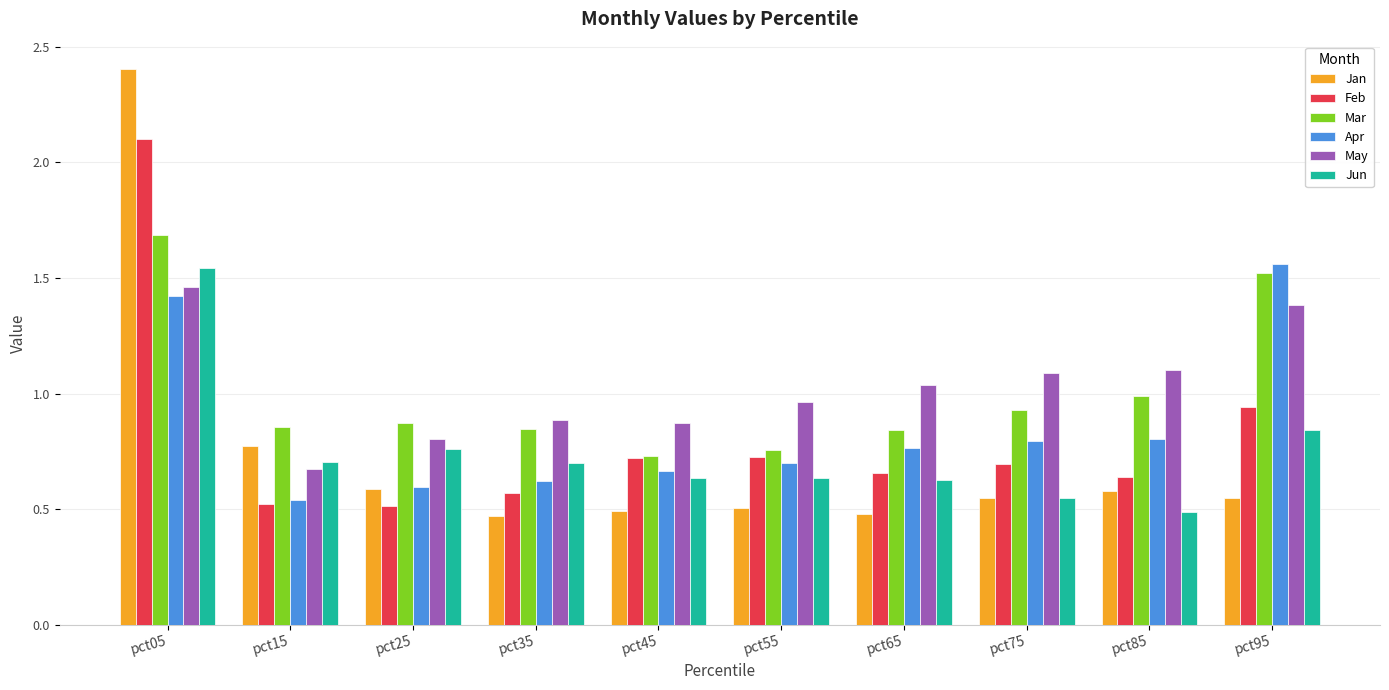

At which label does Apr reach its minimum?

pct15